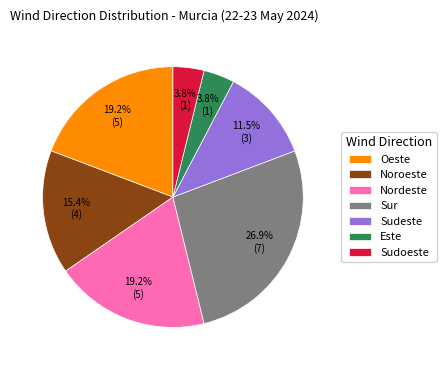

Does Sur represent more than half of the total?

No